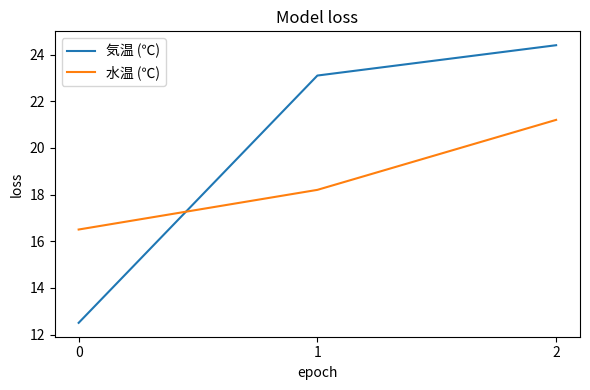

Where is 気温 (℃) nearest to the value 18?

1